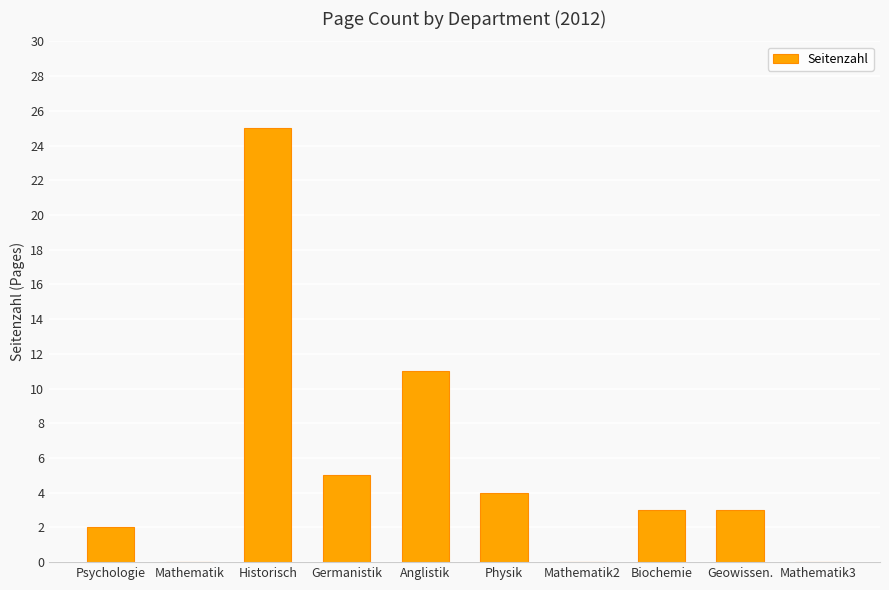

Which category has the highest value across all series?

Historisch